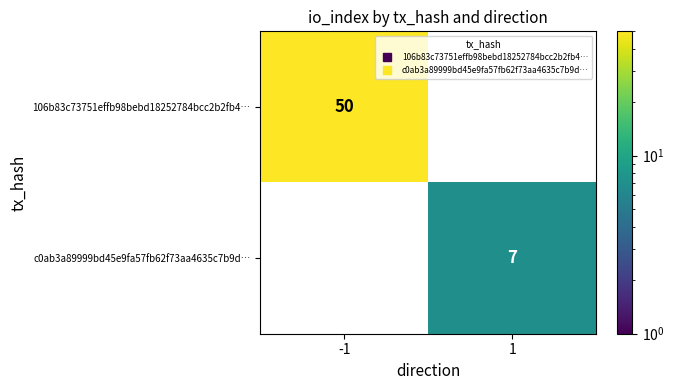

Where is 106b83c73751effb98bebd18252784bcc2b2fb4… nearest to the value 50?

-1